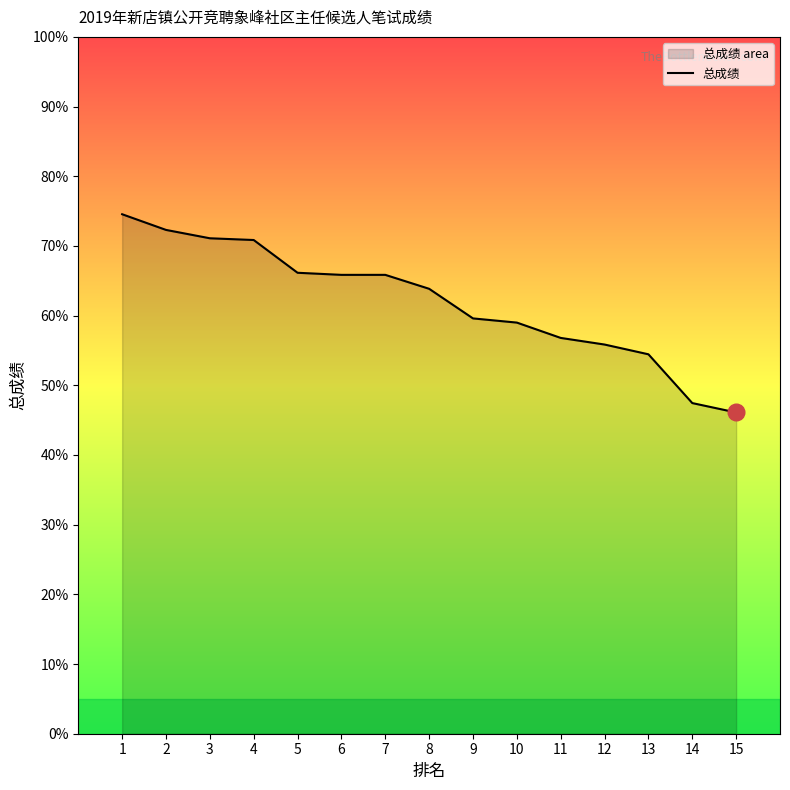

What is the ratio of the value at 9 to the value at 14?

1.3